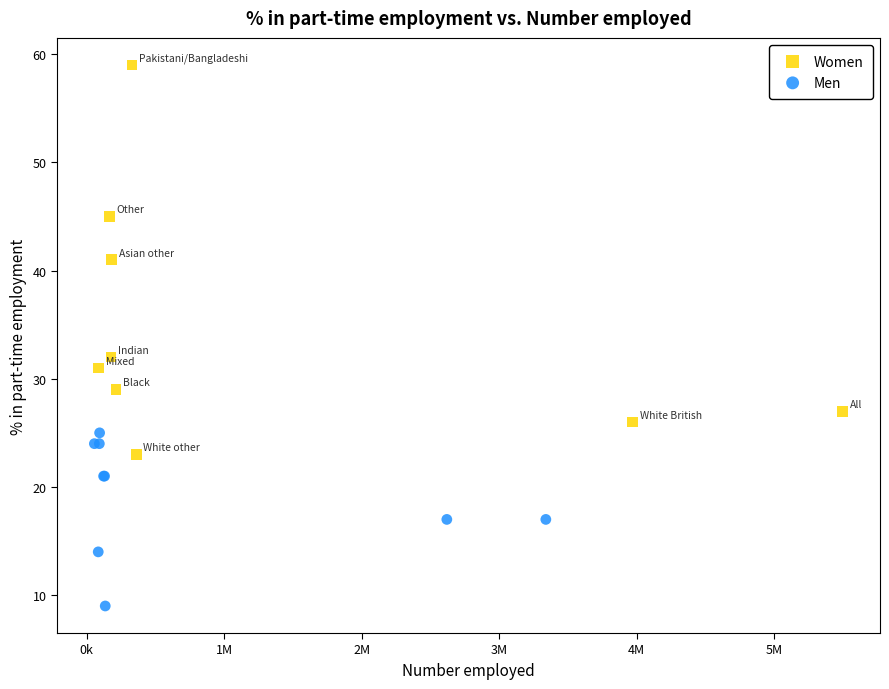

Which series contains the highest Y value?

Women